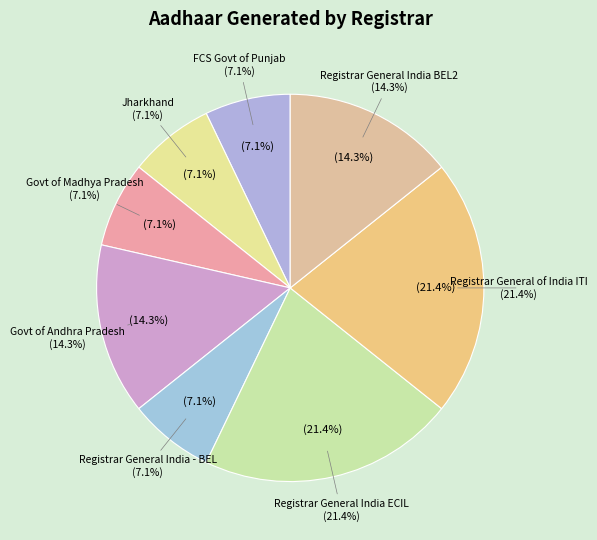

To the nearest percent, what is the average slice percentage?

12%